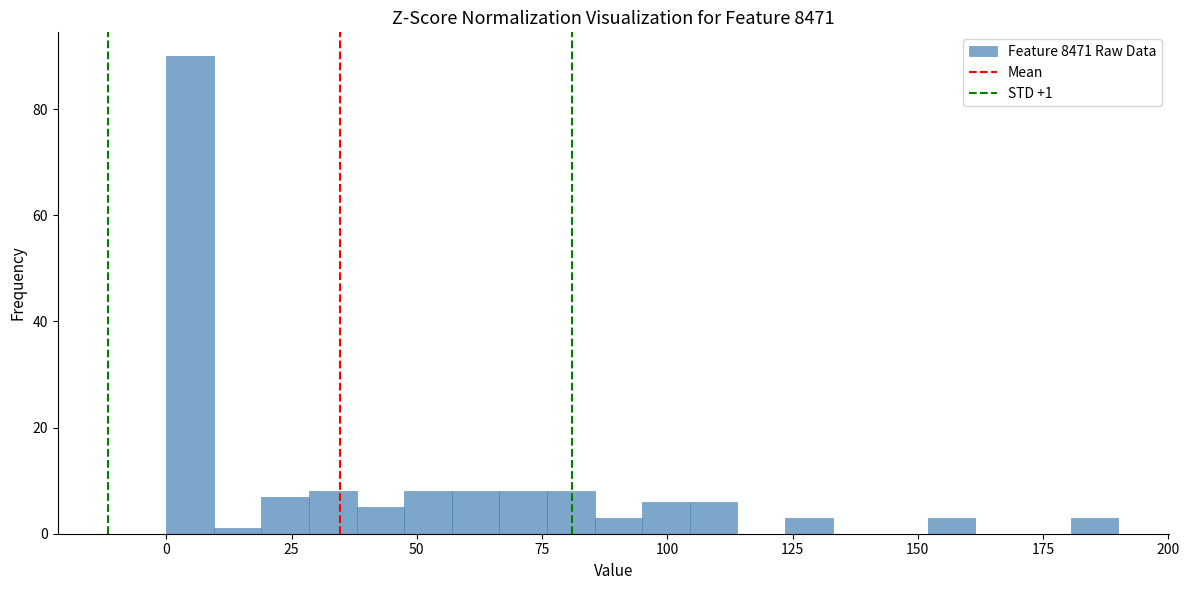

Around what value on the x-axis is the tallest bar? Give the approximate position of its centre, as read against the axis.

5